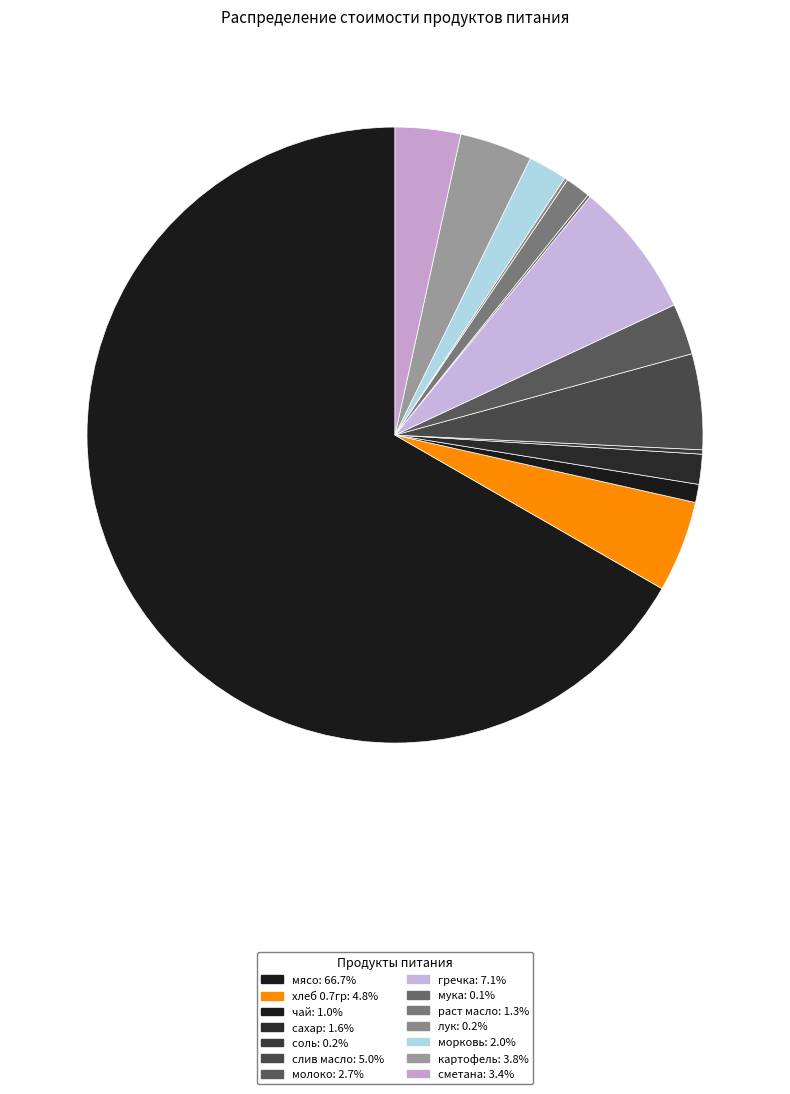

True or false: слив масло accounts for 5% of the total.

True